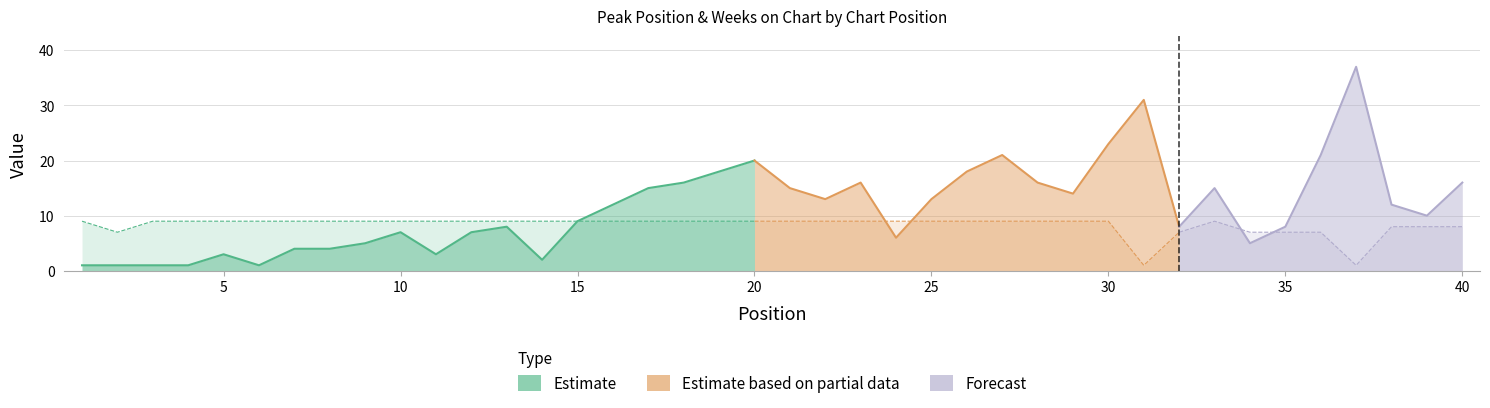

The value of Weeks on Chart at 14 is 12. True or false?

False